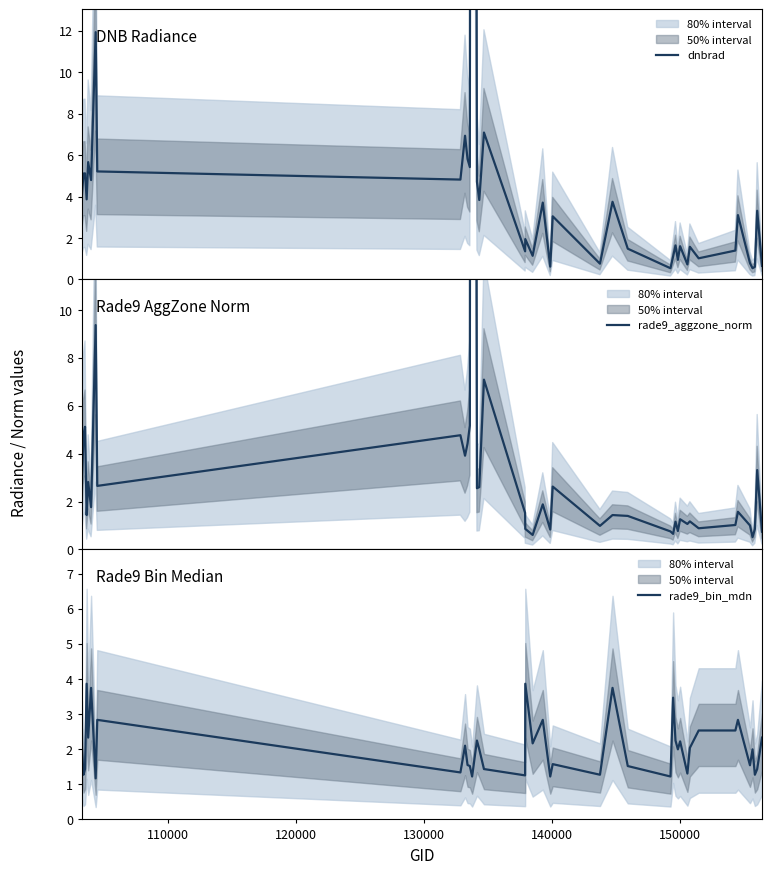

What is the maximum value for rade9_bin_mdn?

3.9